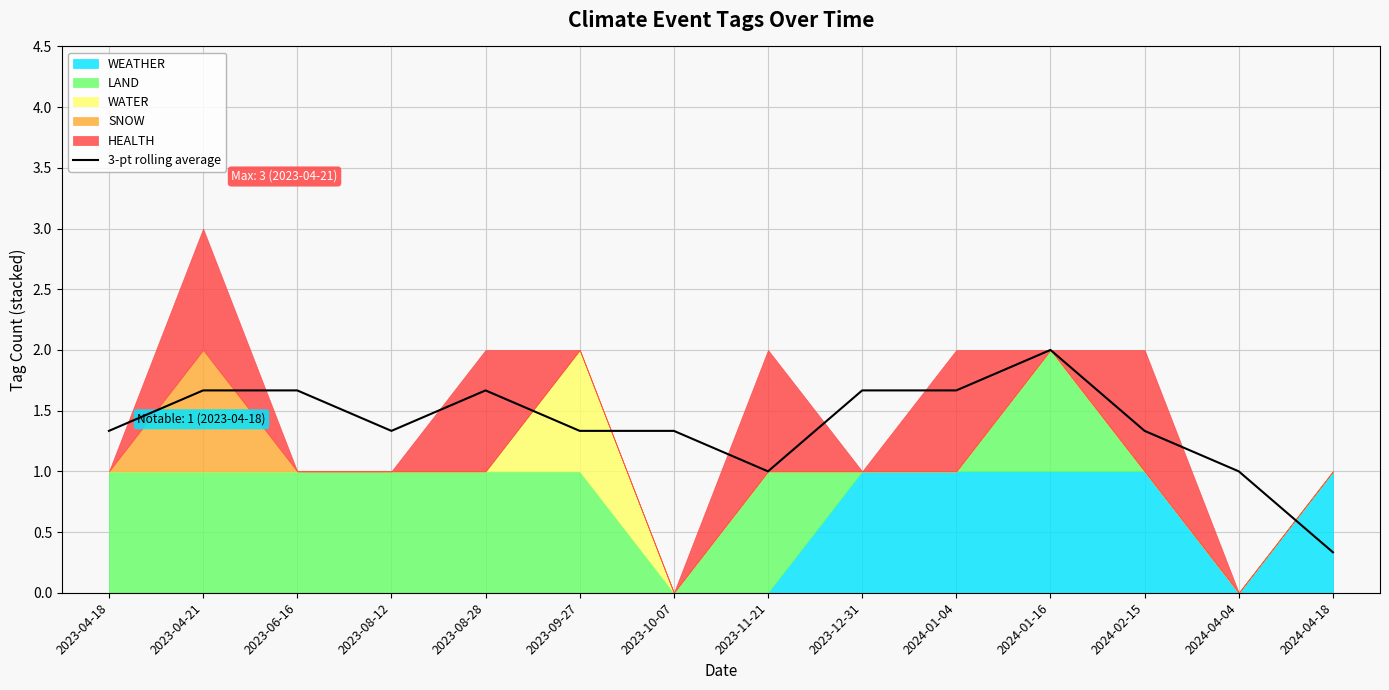

List the labels in order of value, smallest first.

2024-04-18, 2023-11-21, 2024-04-04, 2023-04-18, 2023-08-12, 2023-09-27, 2023-10-07, 2024-02-15, 2023-04-21, 2023-06-16, 2023-08-28, 2023-12-31, 2024-01-04, 2024-01-16